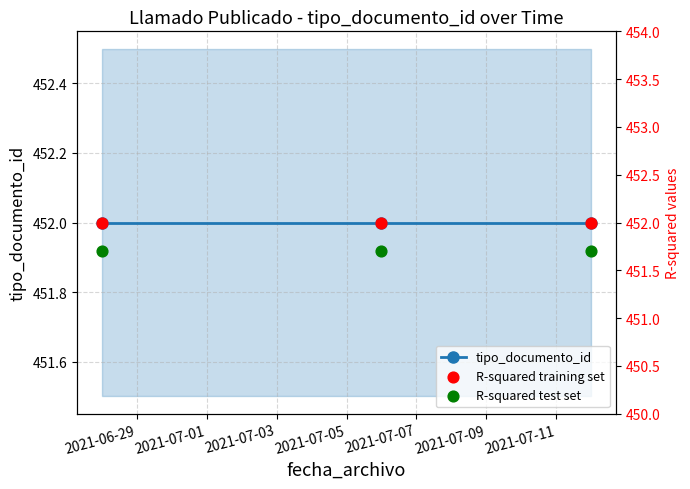

Is the value of tipo_documento_id at 2021-06-29 greater than the value of R-squared test set at 2021-06-29?

Yes